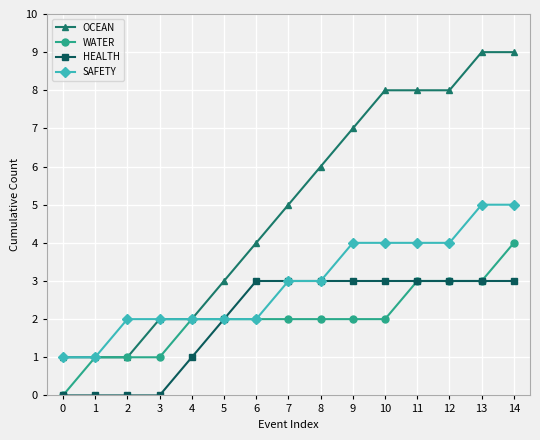

Which series has the widest spread of values?

OCEAN